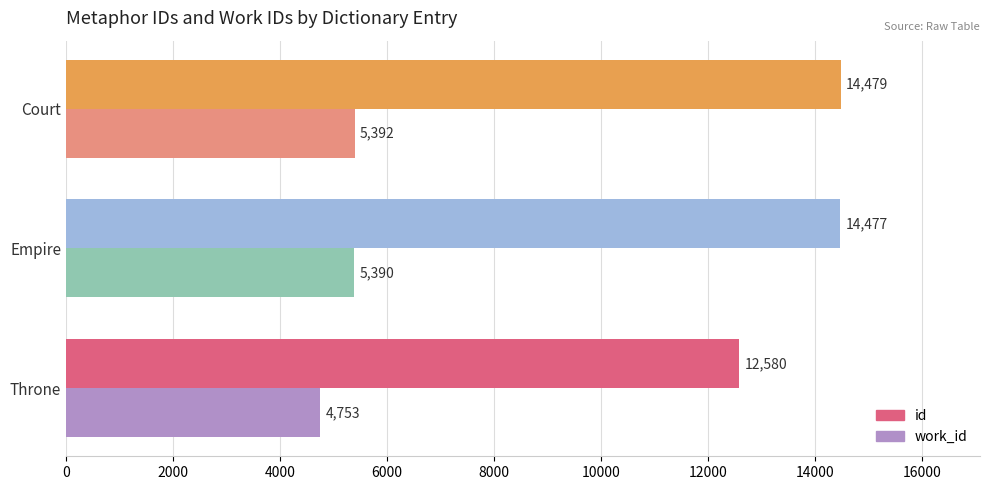

What is the sum of the work_id values at Court and Throne?

10145